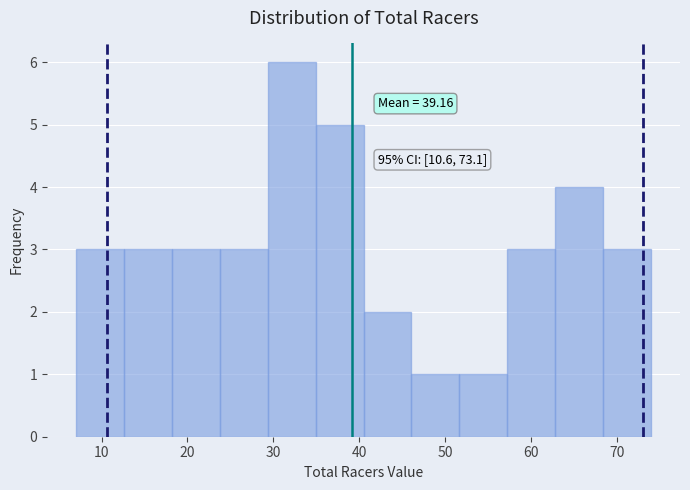

Over which range of the x-axis is the bar tallest?

29 to 35